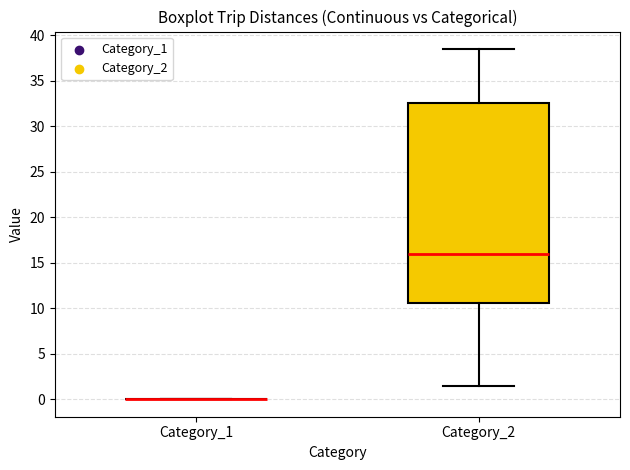

Reading left to right, read every box against the y-axis: the position of its median line, the range the box covers, and the ends of its whiskers. The values are not printed on the chart, so give them approximately, as read against the axis.

Category_1: box collapsed to a line at 0.0, whiskers 0.0 to 0.0
Category_2: median 16.0, box 10.5 to 32.5, whiskers 1.5 to 38.5